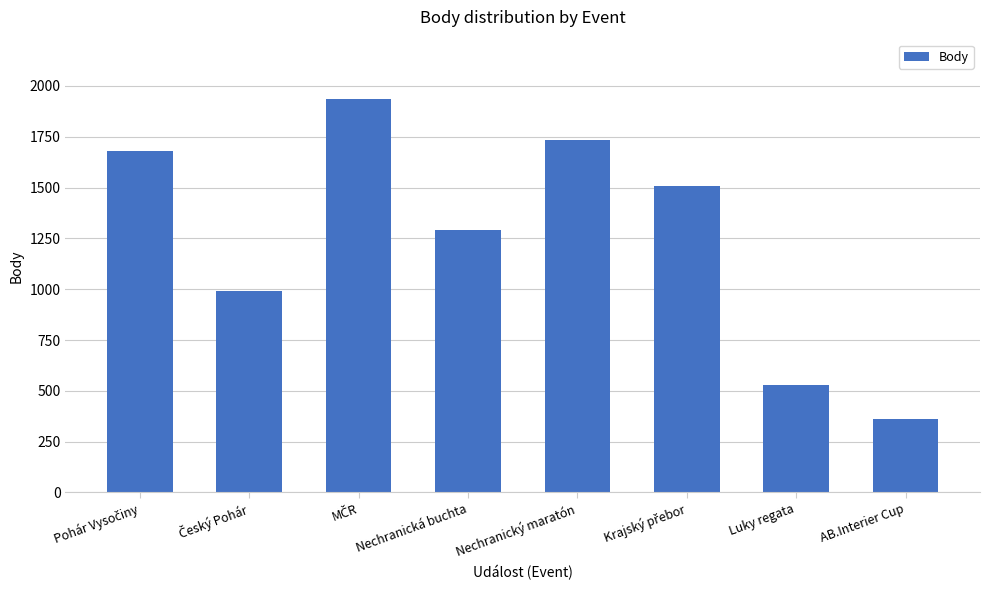

What is the smallest value displayed?

360